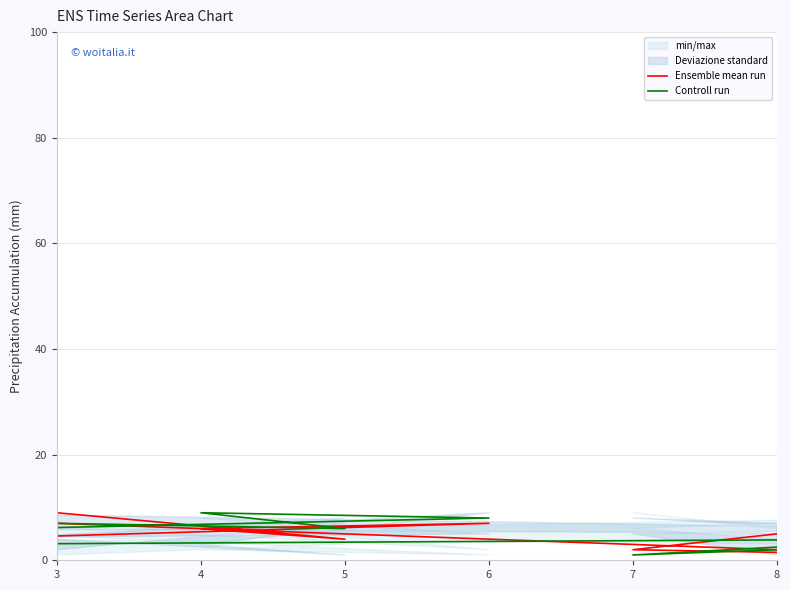

Count the Ensemble mean run values in the range 3 to 7.

5